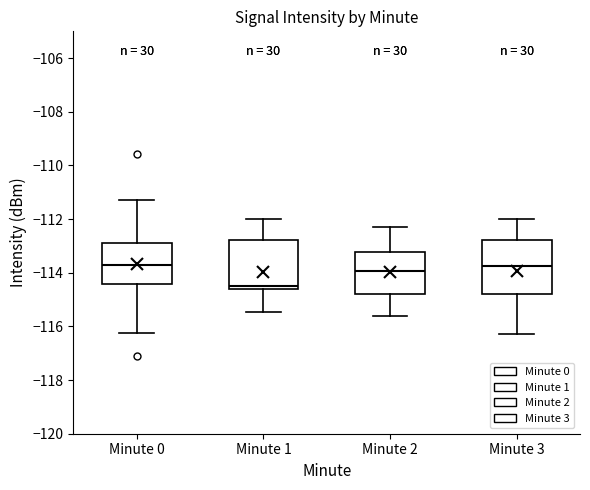

Reading left to right, transcribe this box plot: for each box, give where its median line is, the range the box spans, and where its two whiskers end, as read against the y-axis. The values are not printed on the chart, so give them approximately, as read against the axis.

Minute 0: median -113.8, box -114.4 to -113.0, whiskers -116.2 to -111.2
Minute 1: median -114.6 (just above the box's lower edge), box -114.6 to -112.8, whiskers -115.4 to -112.0
Minute 2: median -114.0, box -114.8 to -113.2, whiskers -115.6 to -112.2
Minute 3: median -113.8, box -114.8 to -112.8, whiskers -116.2 to -112.0